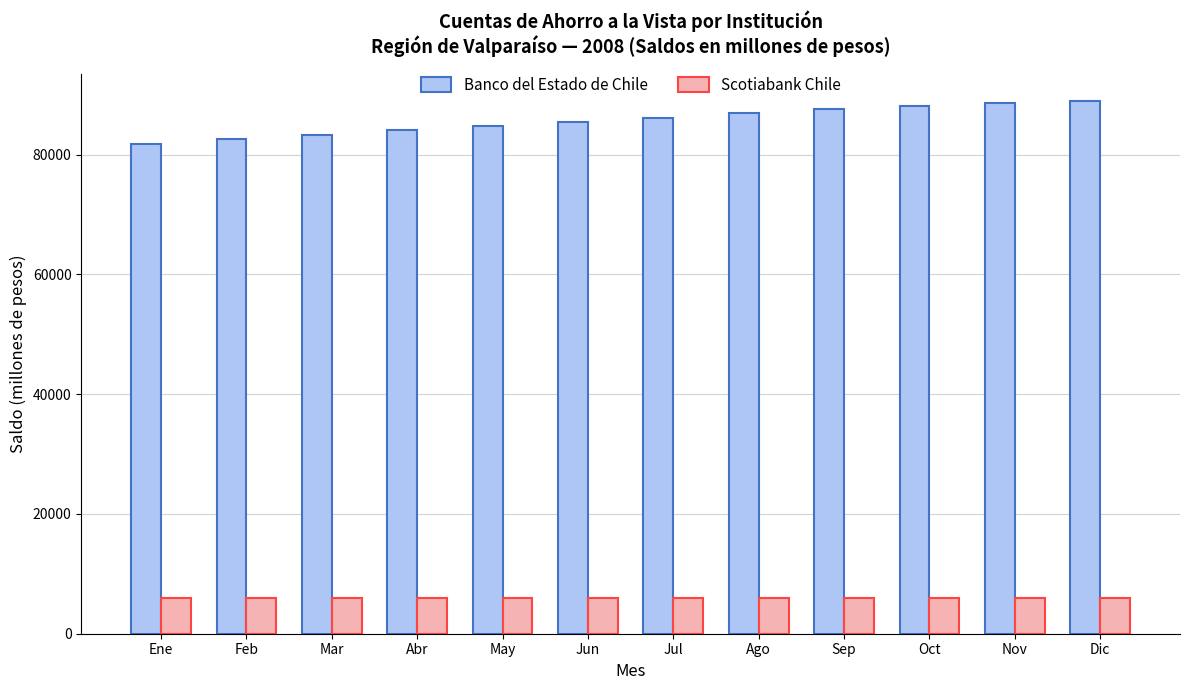

At how many categories does at least one series exceed 40599?

12